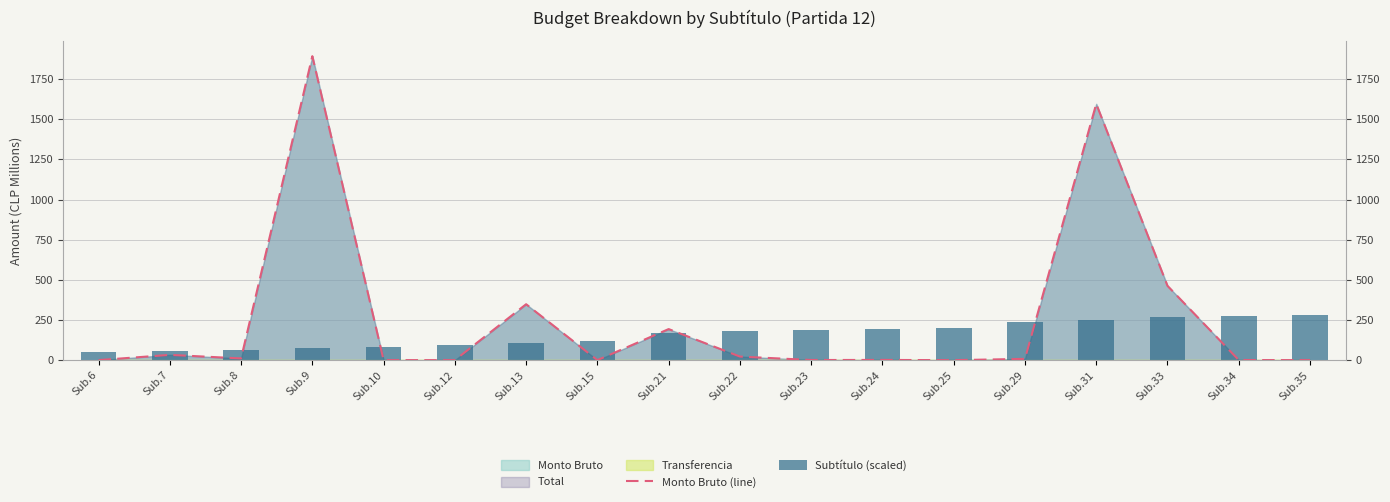

Reading right to left, transcribe all the data shown in this chart.

Monto Bruto (line): Sub.35=0.2	Sub.34=0.7	Sub.33=462.7	Sub.31=1595.6	Sub.29=8.0	Sub.25=0.0	Sub.24=1.4	Sub.23=0.9	Sub.22=22.3	Sub.21=193.5	Sub.15=0.2	Sub.13=348.3	Sub.12=0.1	Sub.10=0.3	Sub.9=1892.5	Sub.8=10.8	Sub.7=32.9	Sub.6=0.2
Subtítulo (scaled): Sub.35=283.9	Sub.34=275.8	Sub.33=267.7	Sub.31=251.4	Sub.29=235.2	Sub.25=202.8	Sub.24=194.7	Sub.23=186.5	Sub.22=178.4	Sub.21=170.3	Sub.15=121.7	Sub.13=105.4	Sub.12=97.3	Sub.10=81.1	Sub.9=73.0	Sub.8=64.9	Sub.7=56.8	Sub.6=48.7